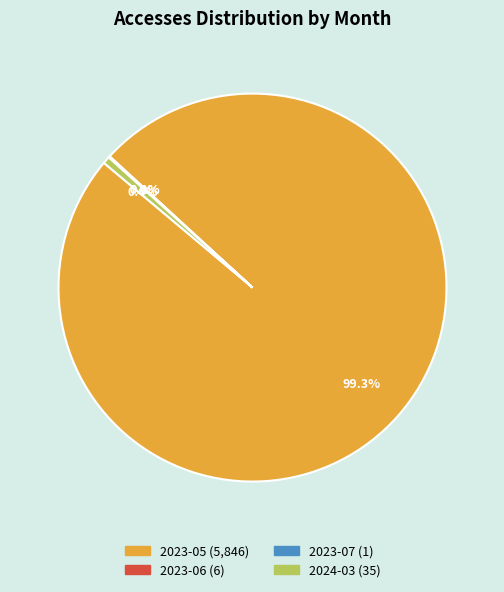

To the nearest percent, what is the average slice percentage?

25%